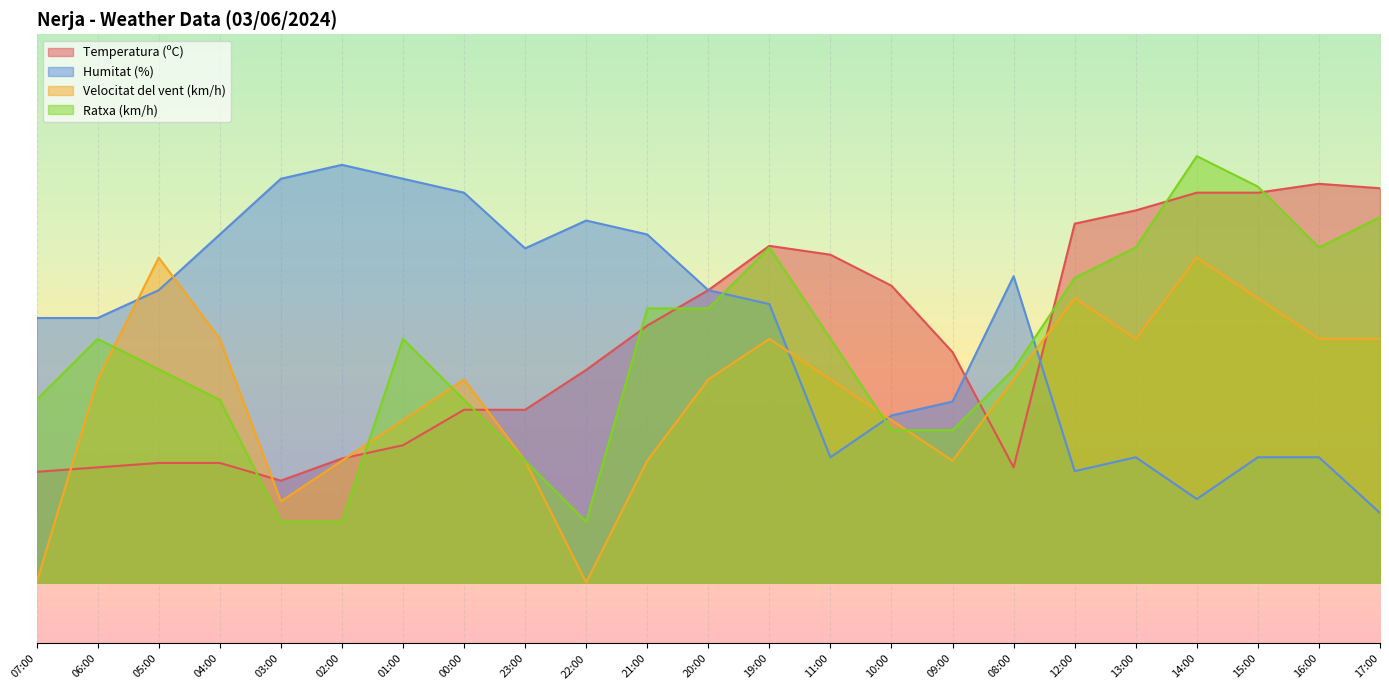

What is the difference between the second highest and second lowest values in the Humitat (%) series?

52.6